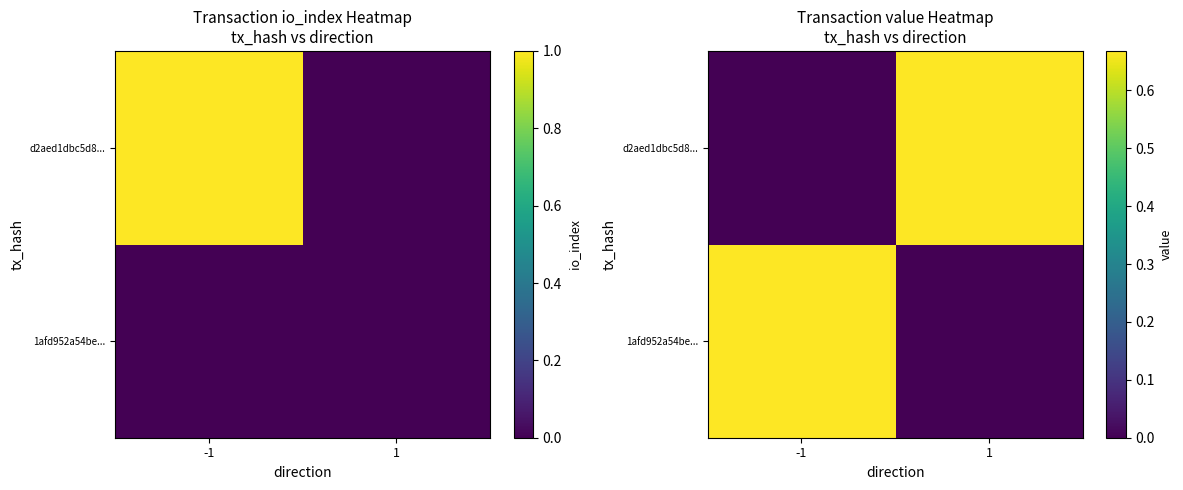

What is the greatest value displayed?

0.7